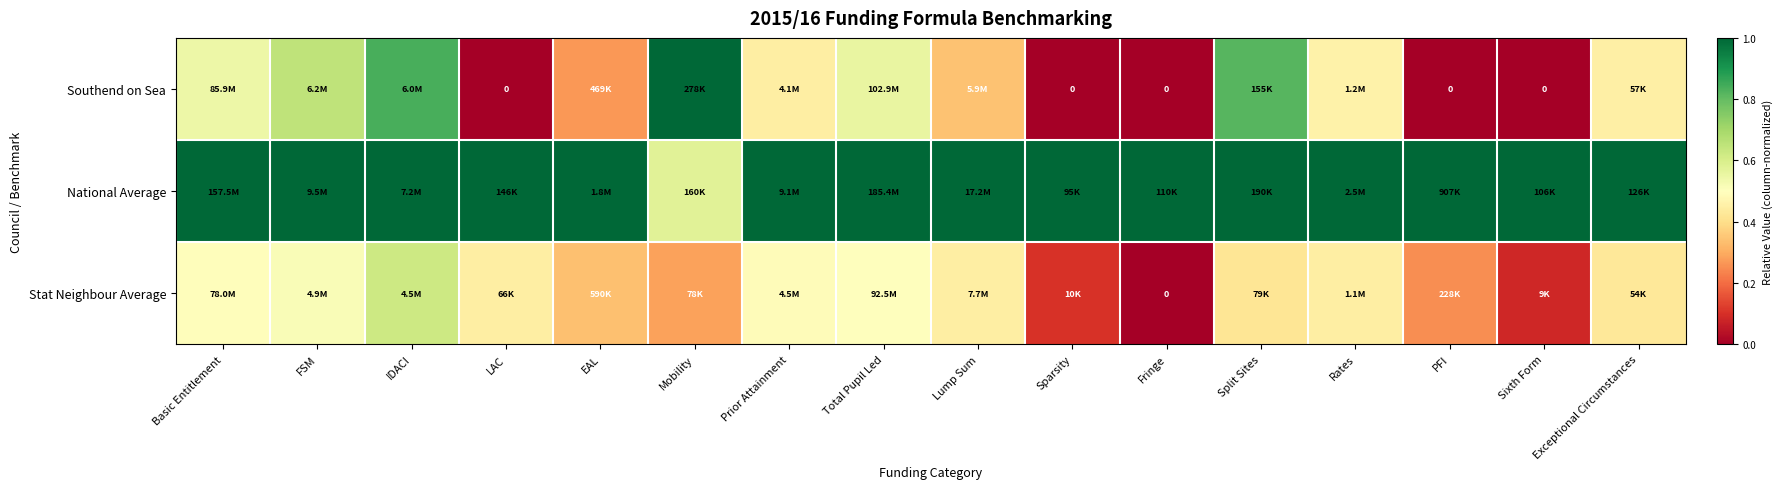

How many series are shown in this chart?

3